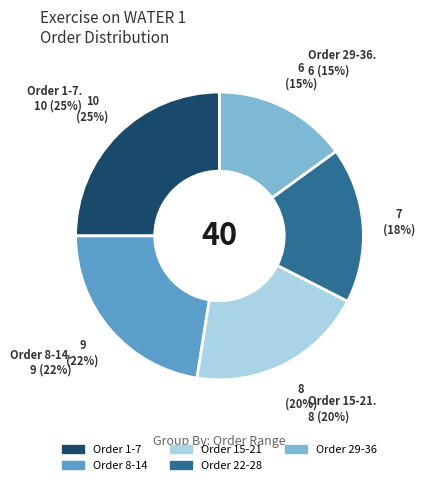

How many slices are in this pie chart?

5